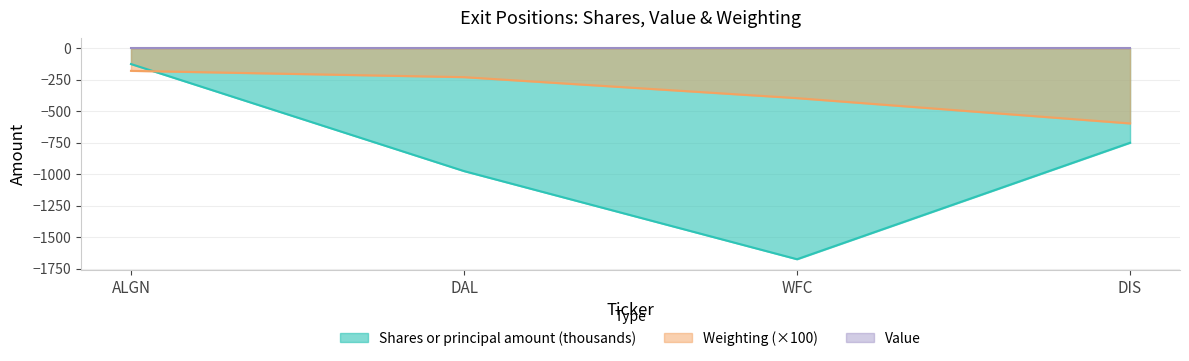

Reading left to right, extract all data points from this chart.

Shares or principal amount: -125.0	-975.0	-1675.0	-750.0
Weighting: -179.0	-229.1	-395.8	-596.6